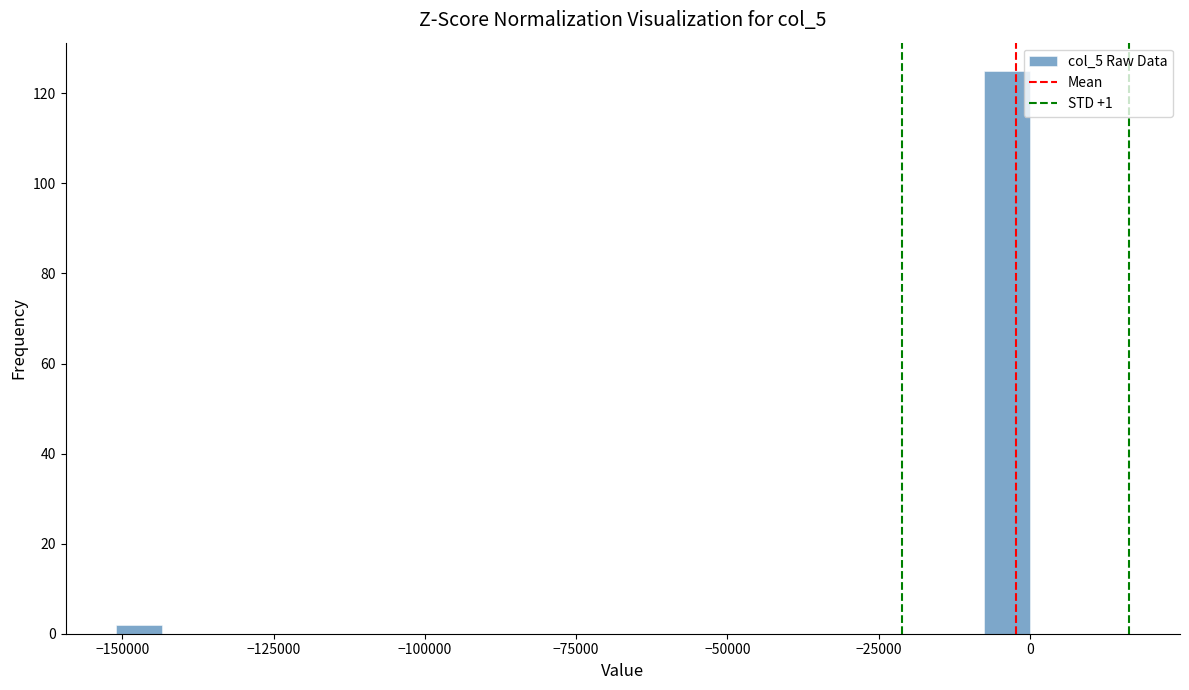

Around what value on the x-axis is the tallest bar? Give the approximate position of its centre, as read against the axis.

-5000